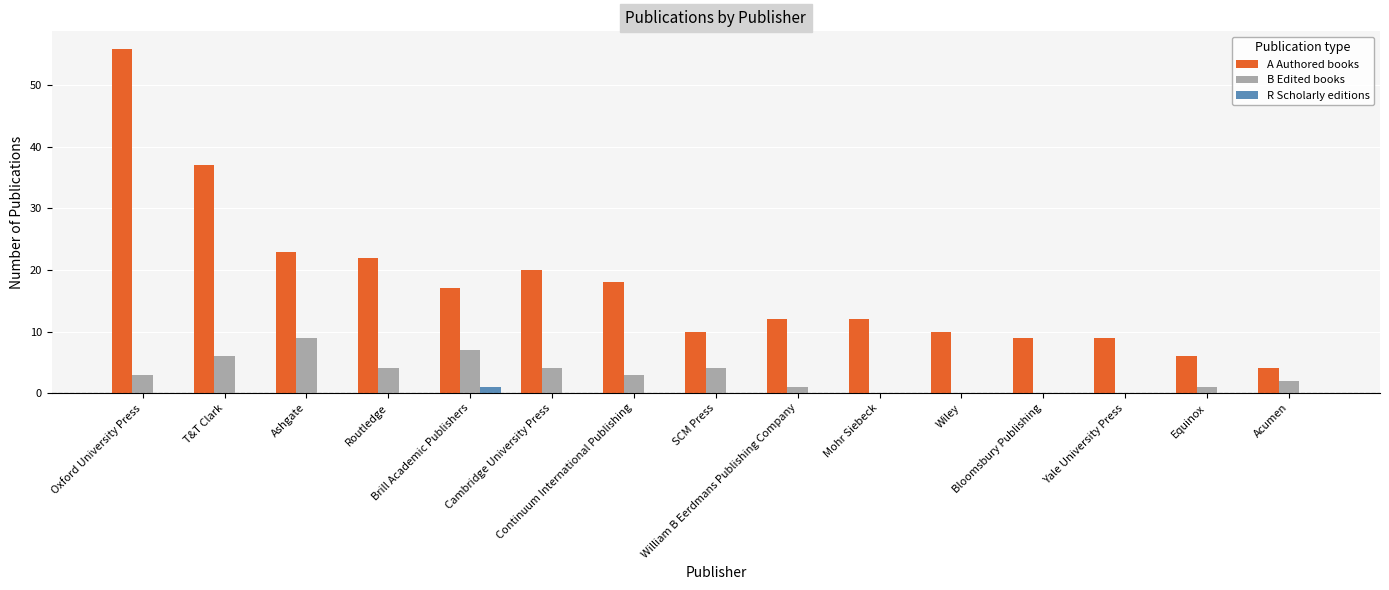

What is the sum of all A Authored books values?

265